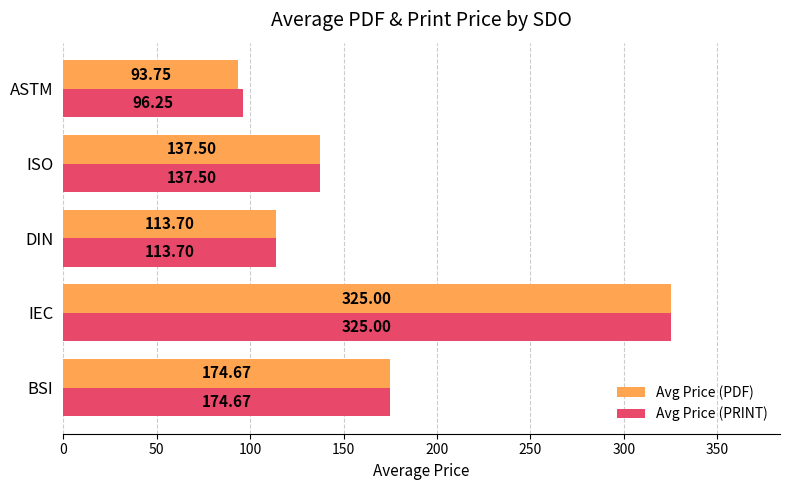

Which series has the largest total across all categories?

Avg Price (PRINT)